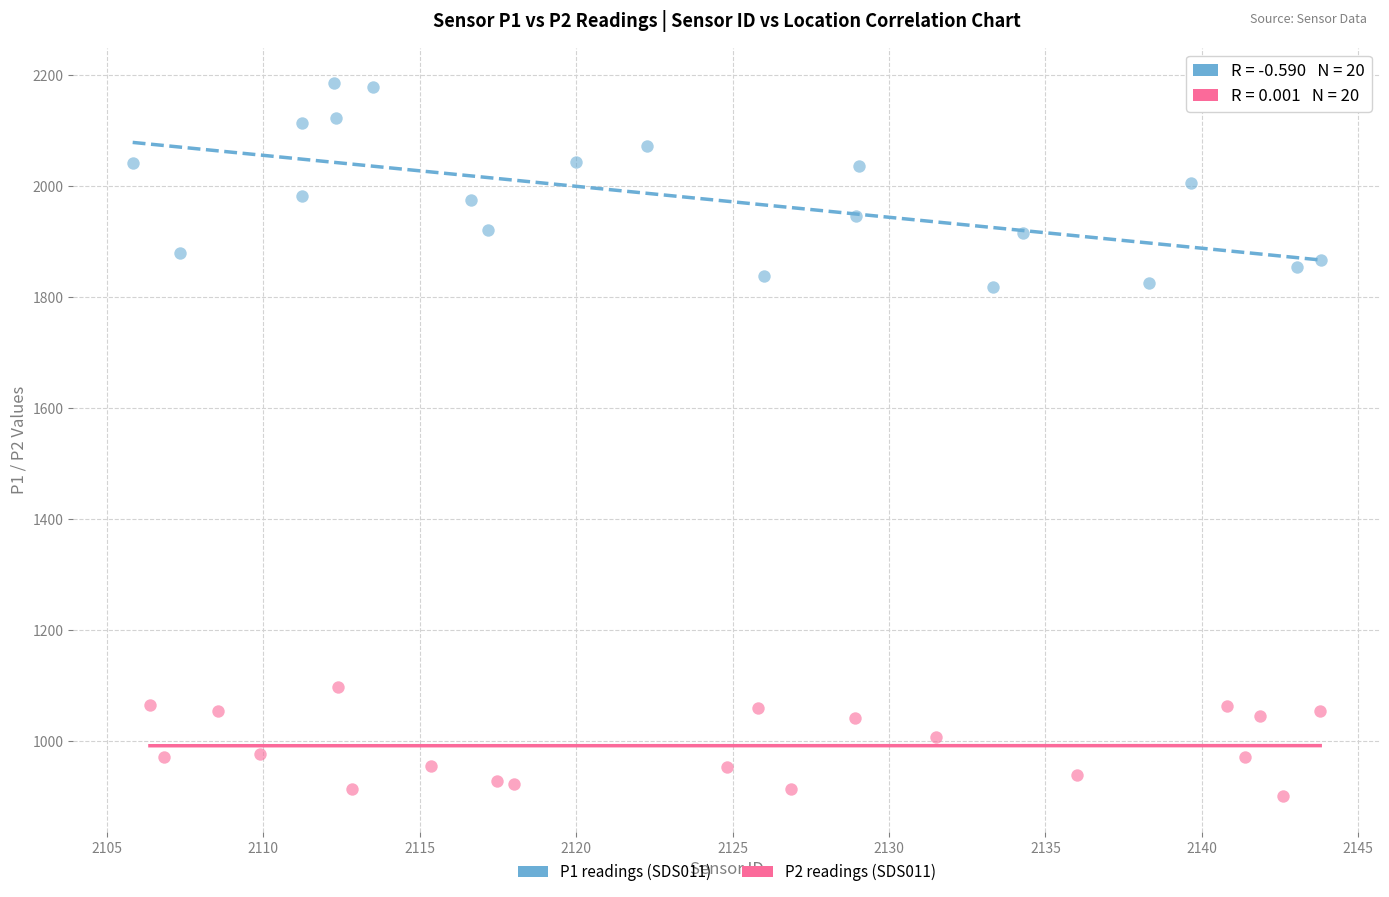

Which series has the largest Y range (max minus min)?

P1 readings (SDS011)